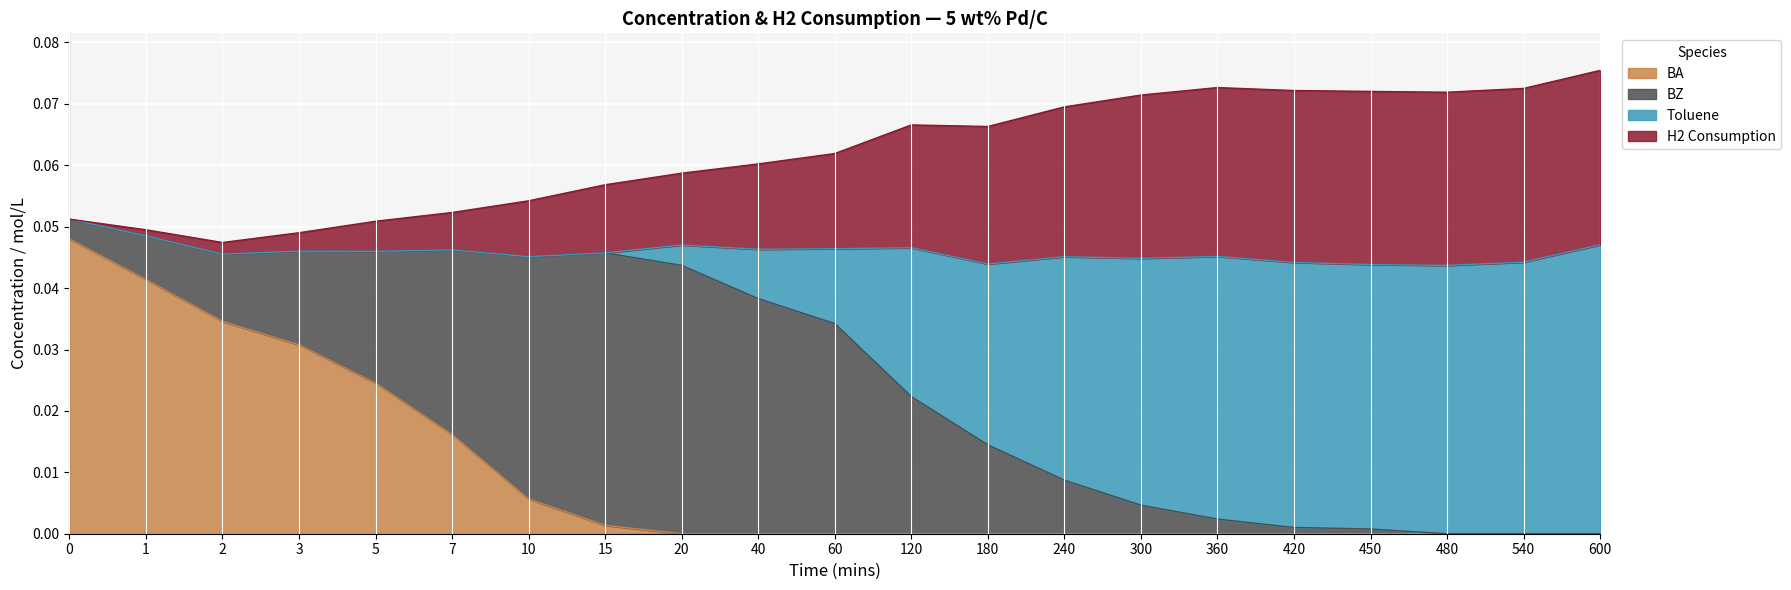

True or false: BA has a value of 0.0 at 60.

True